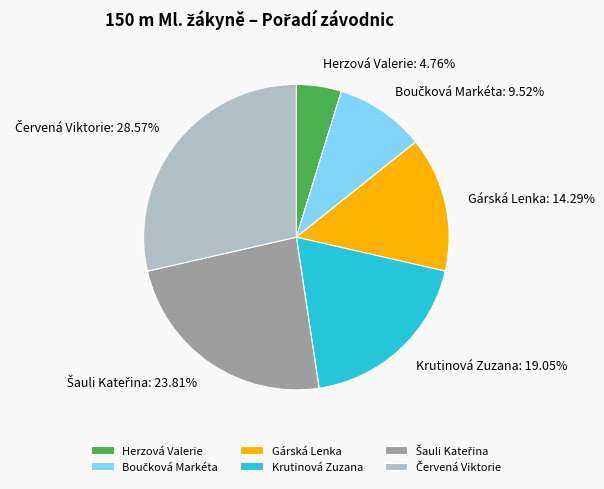

Does any single category account for the majority?

No